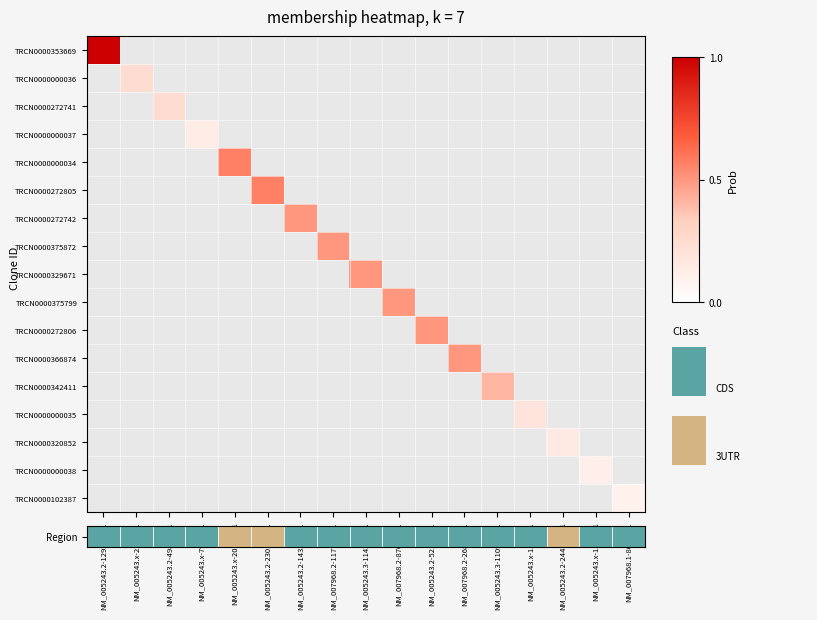

At NM_007968.2-268s21c1, list the series in order from smallest to largest.

TRCN0000353669, TRCN0000000036, TRCN0000272741, TRCN0000000037, TRCN0000000034, TRCN0000272805, TRCN0000272742, TRCN0000375872, TRCN0000329671, TRCN0000375799, TRCN0000272806, TRCN0000366874, TRCN0000342411, TRCN0000000035, TRCN0000320852, TRCN0000000038, TRCN0000102387